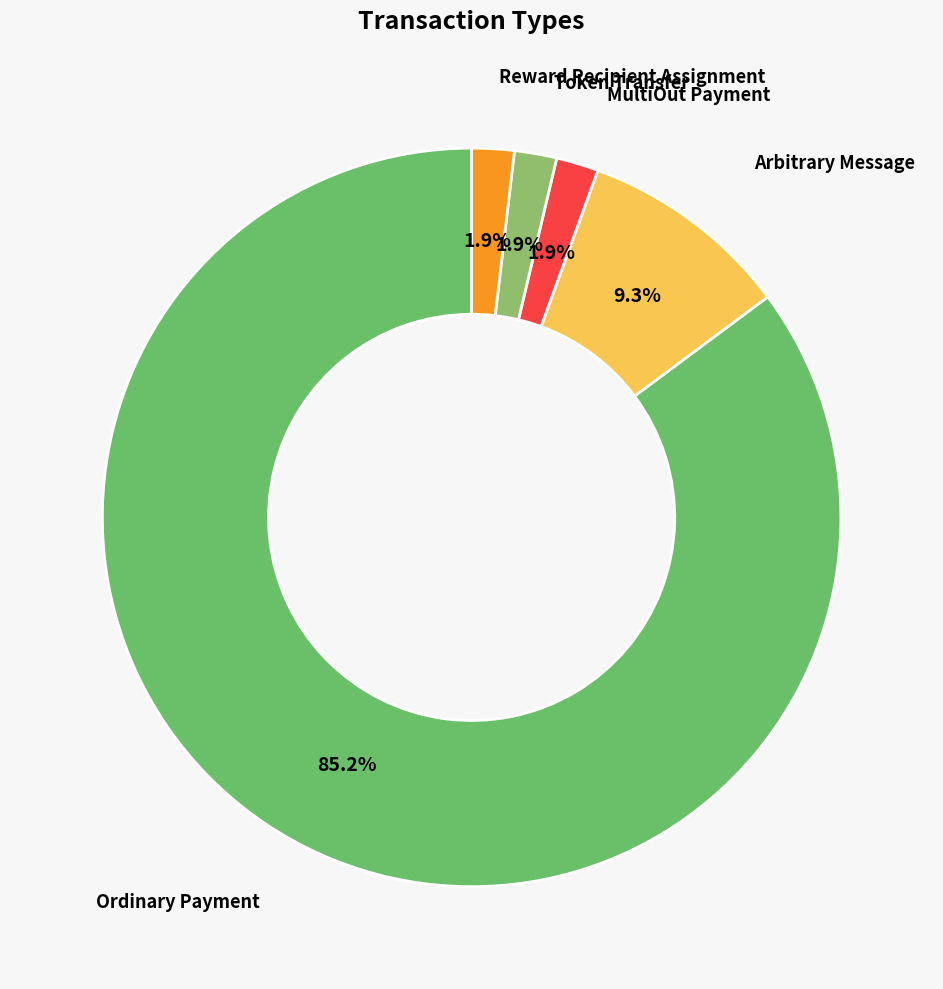

Is the sum of Ordinary Payment and Token Transfer greater than half?

Yes